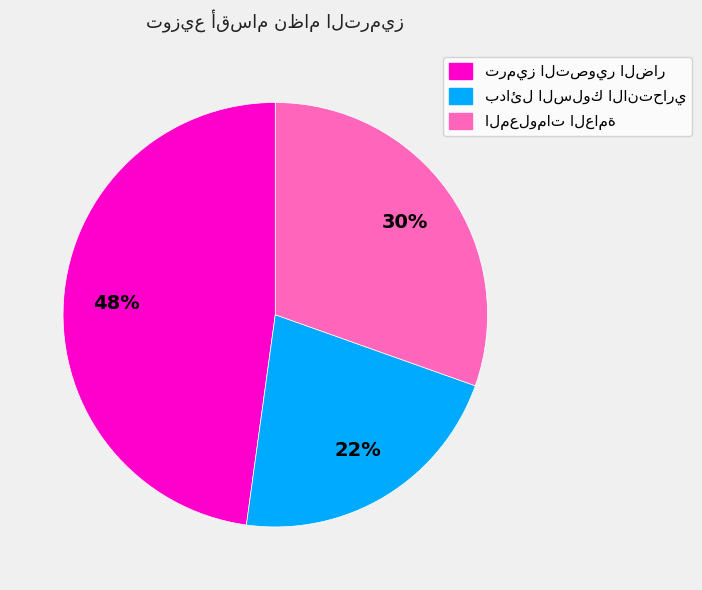

To the nearest percent, what is the difference between the largest and smallest slice percentages?

26%